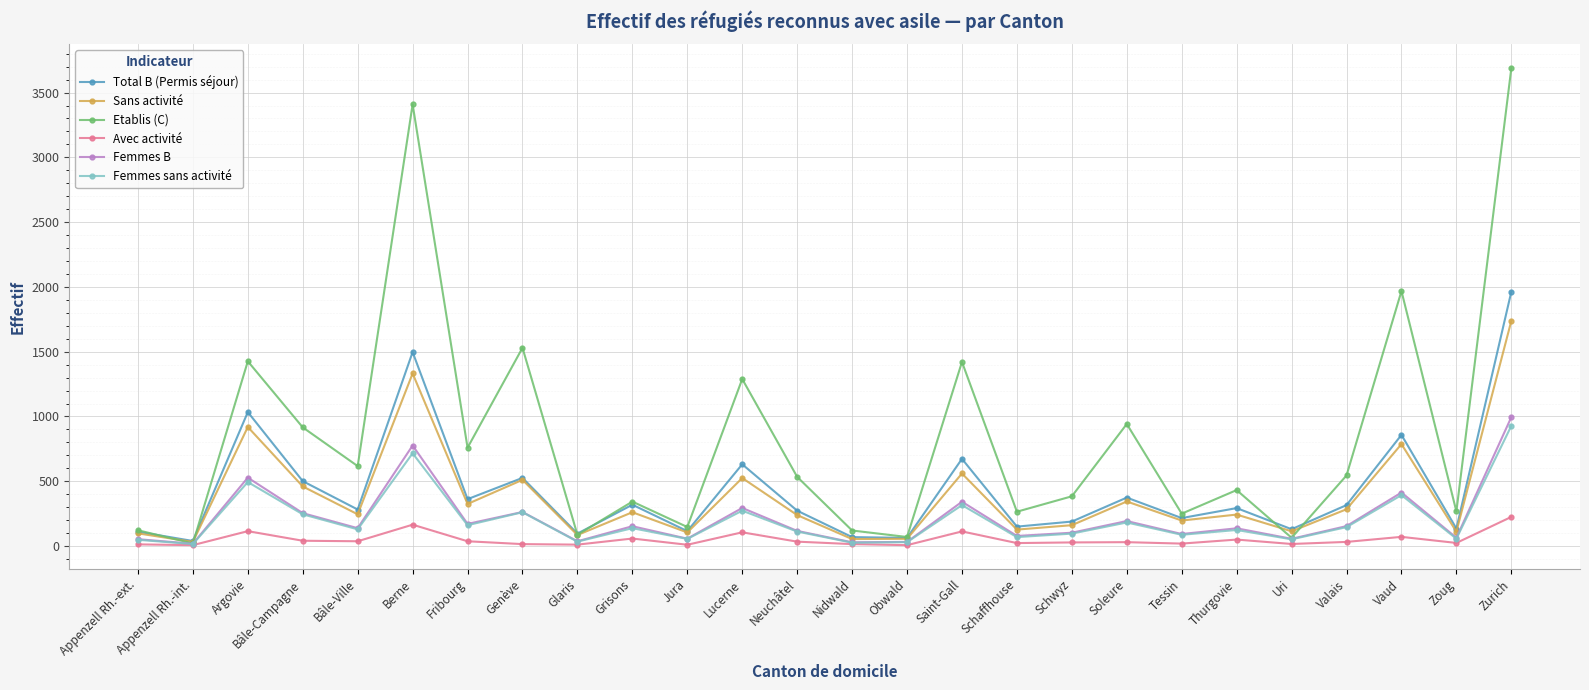

At which category is the sum across all series the highest?

Zurich